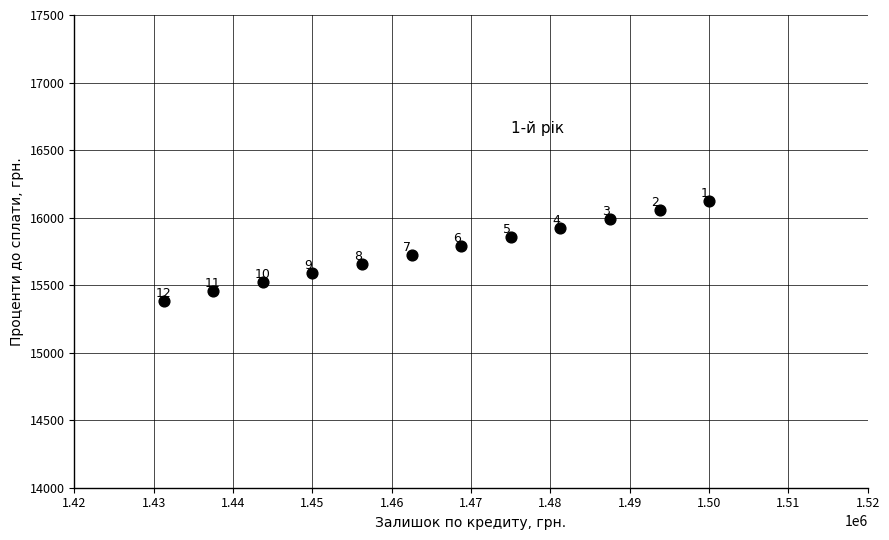

What is the average Y value?

15755.5